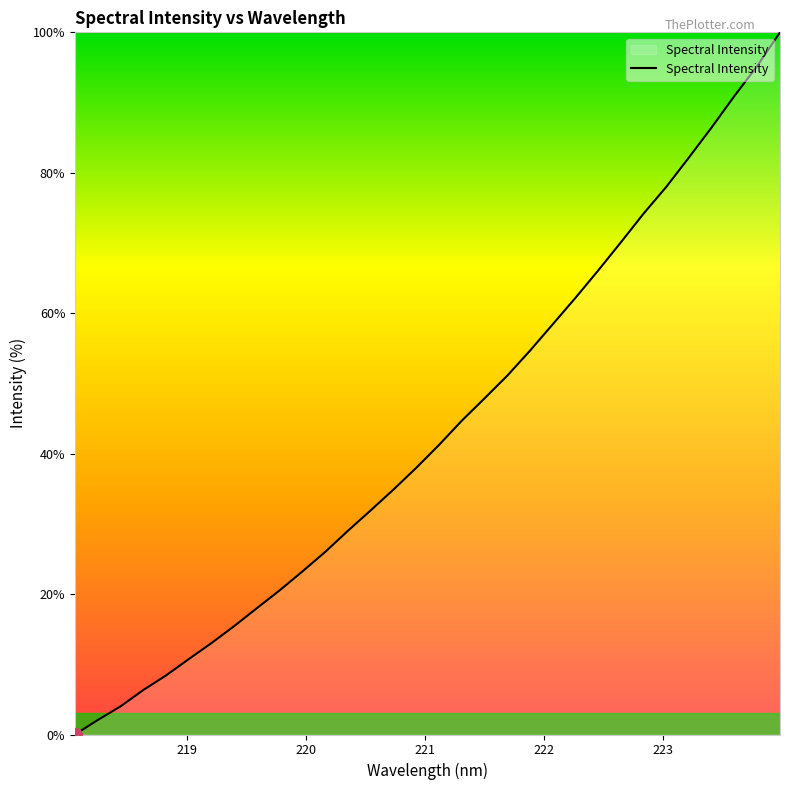

What is the difference between the maximum and minimum values?

100.0